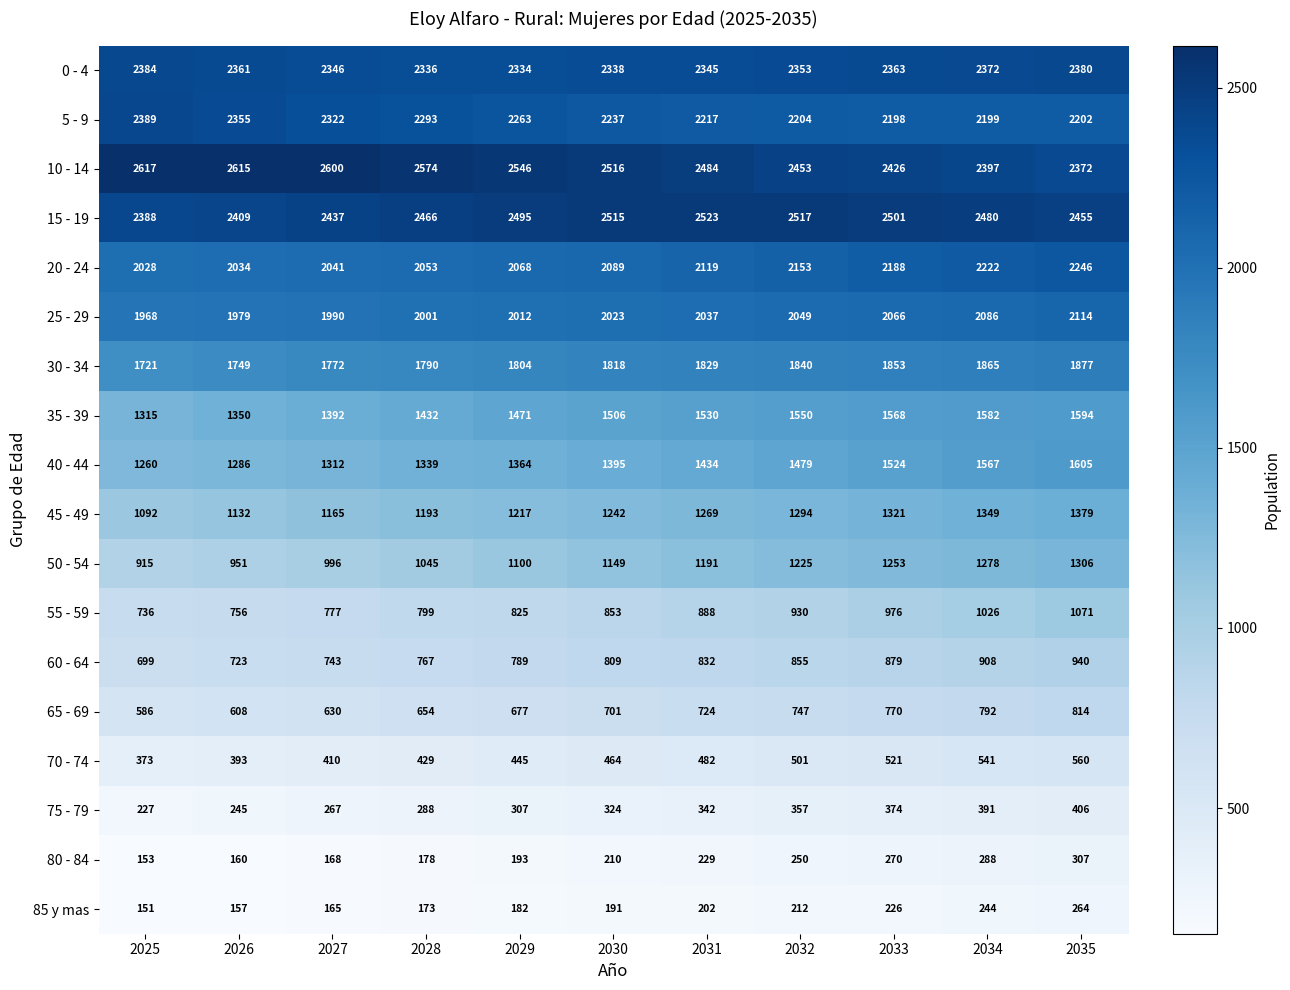

Is it true that 75 - 79 equals 87 at 2032?

False